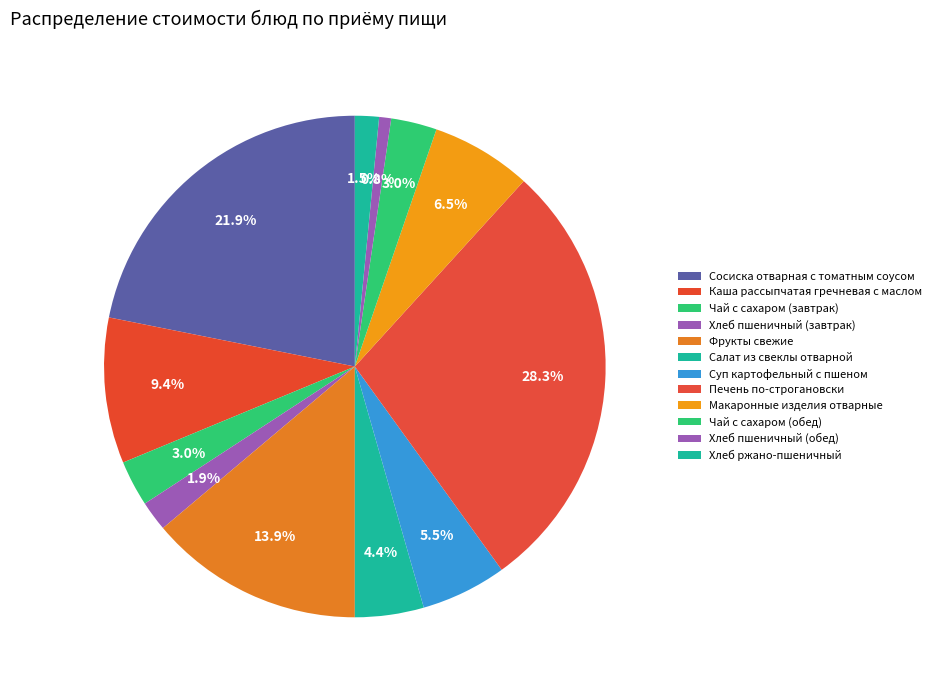

How many slices are in this pie chart?

12